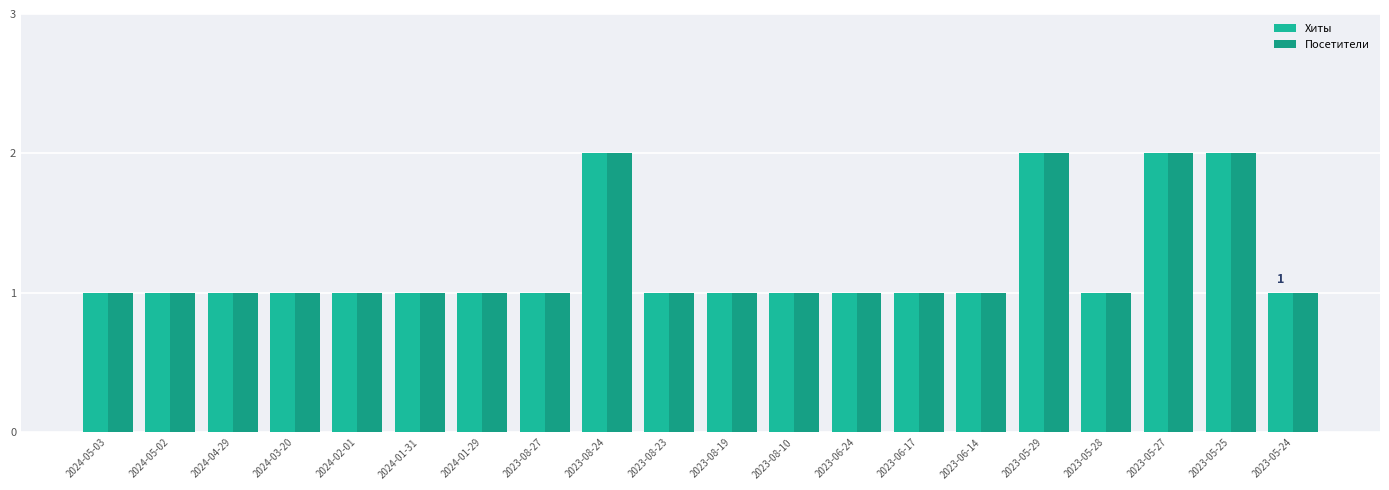

Rank the series by their maximum value, from highest to lowest.

Хиты, Посетители